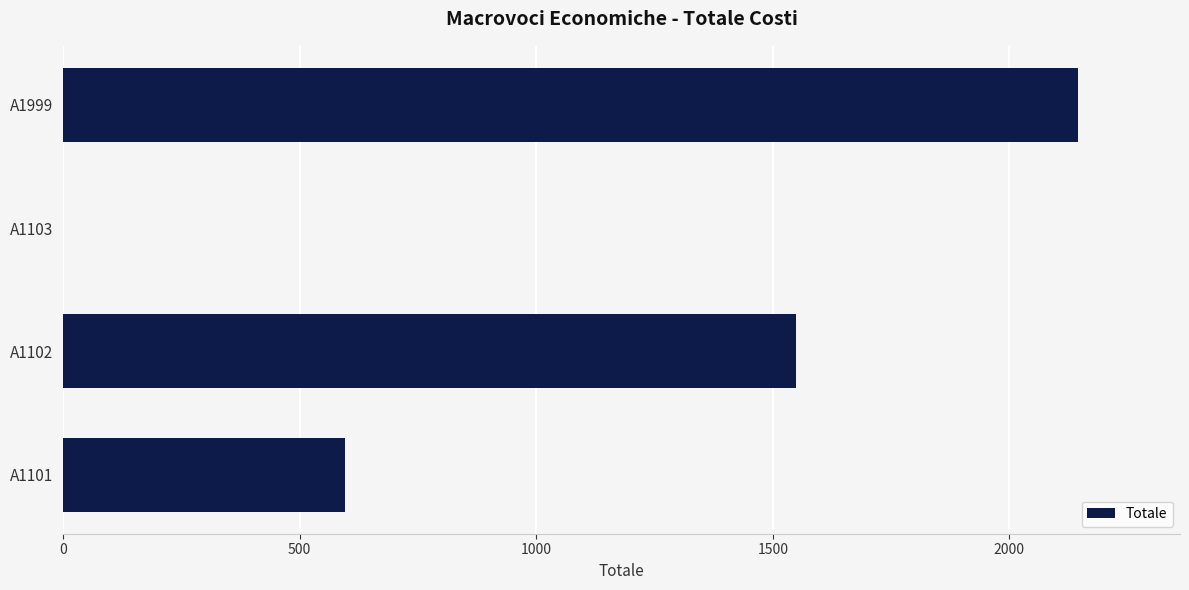

Which category has the highest value across all series?

A1999